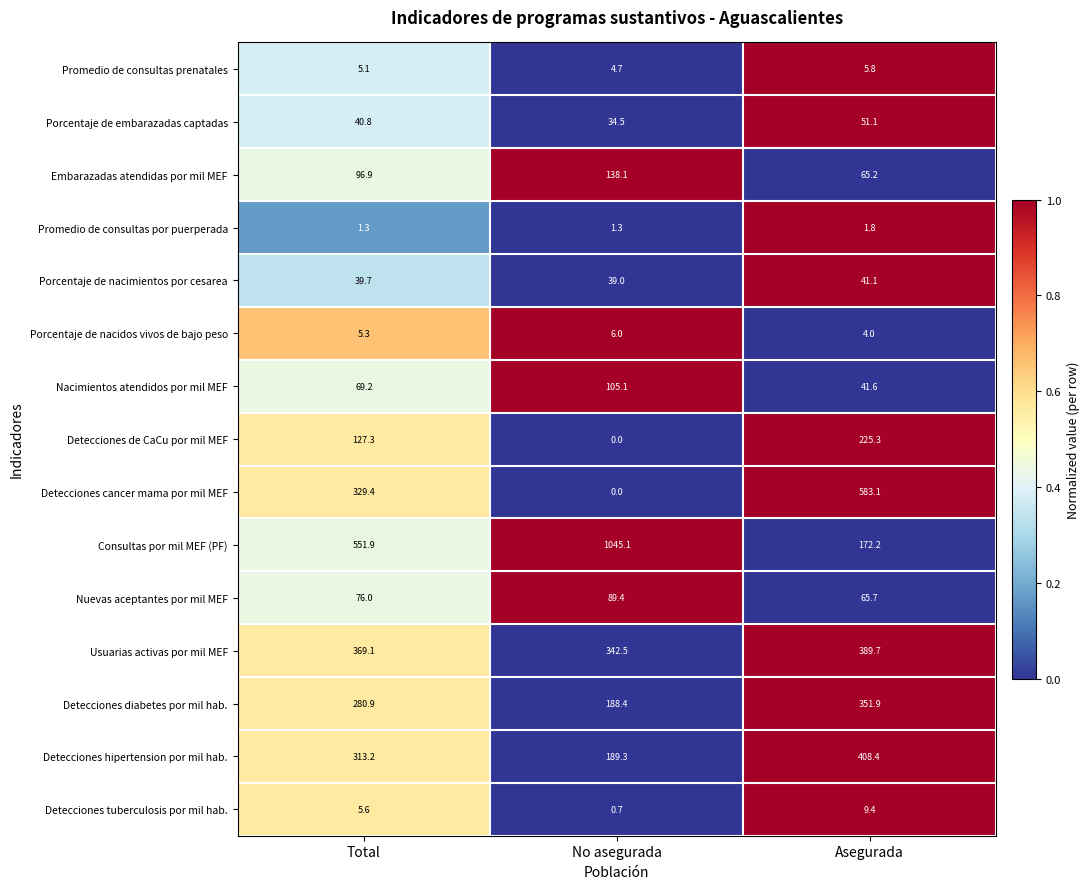

Which series has the largest total across all categories?

Consultas por mil MEF (PF)